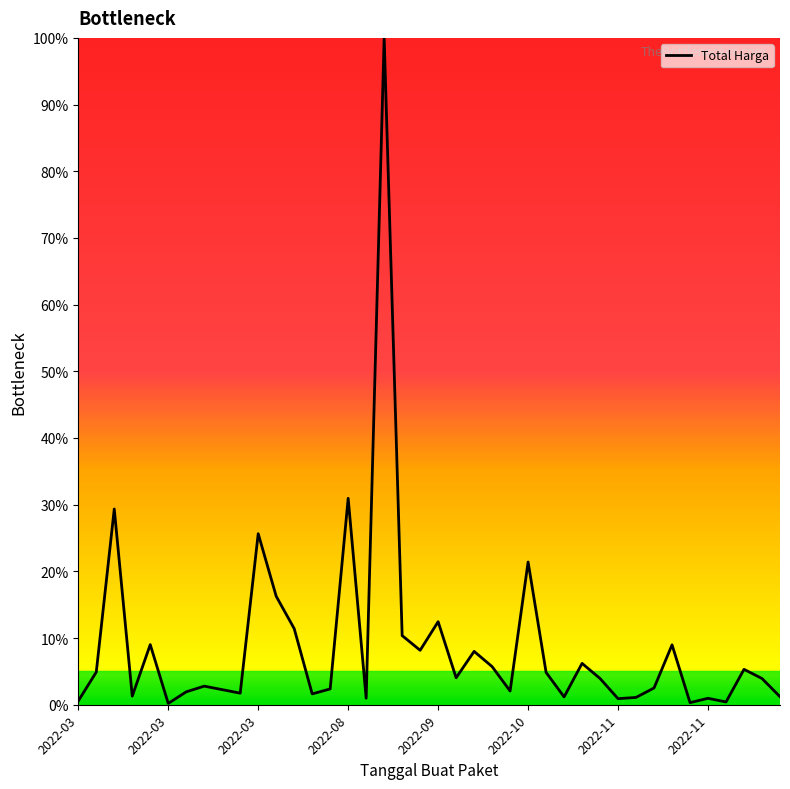

What is the maximum value shown in the chart?

100.0